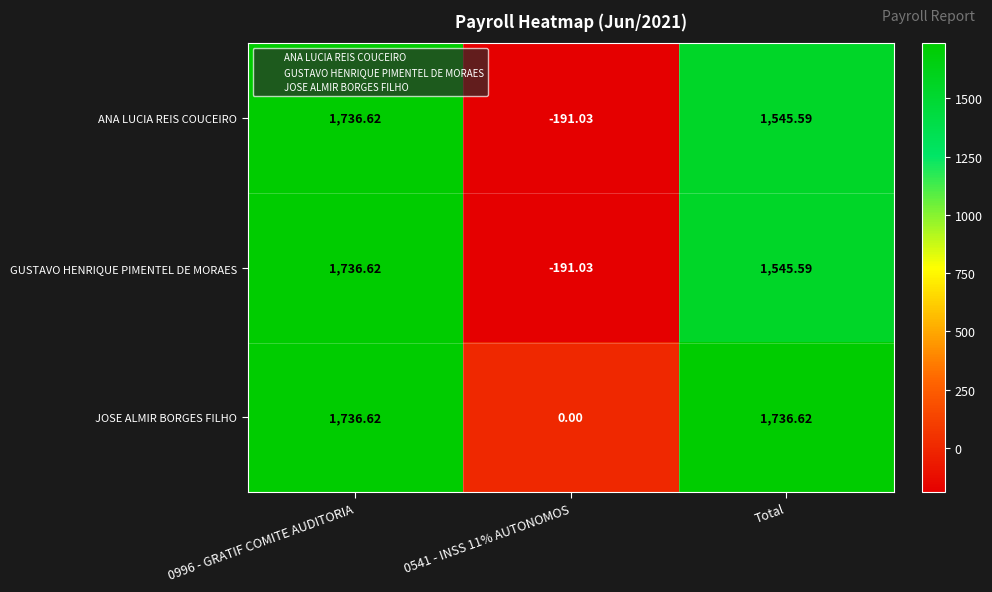

How many data points in JOSE ALMIR BORGES FILHO are less than 1736?

1